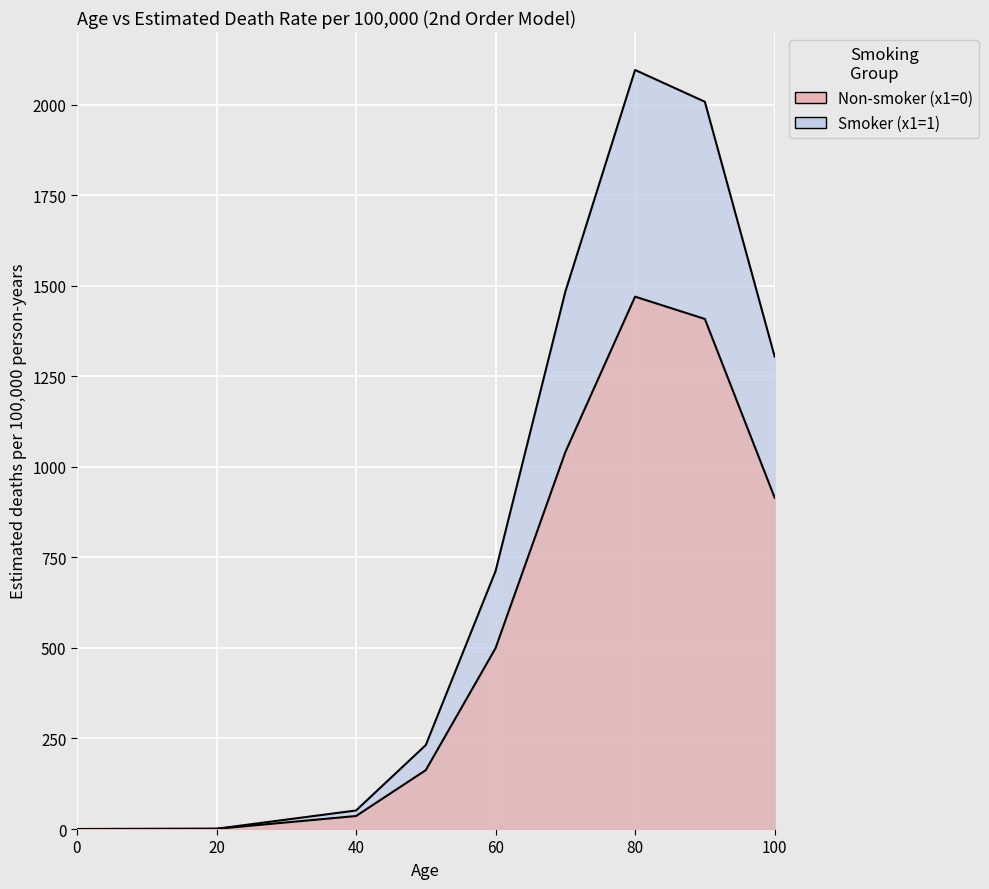

True or false: Non-smoker (x1=0) has more than 0 points higher than both neighbors.

True